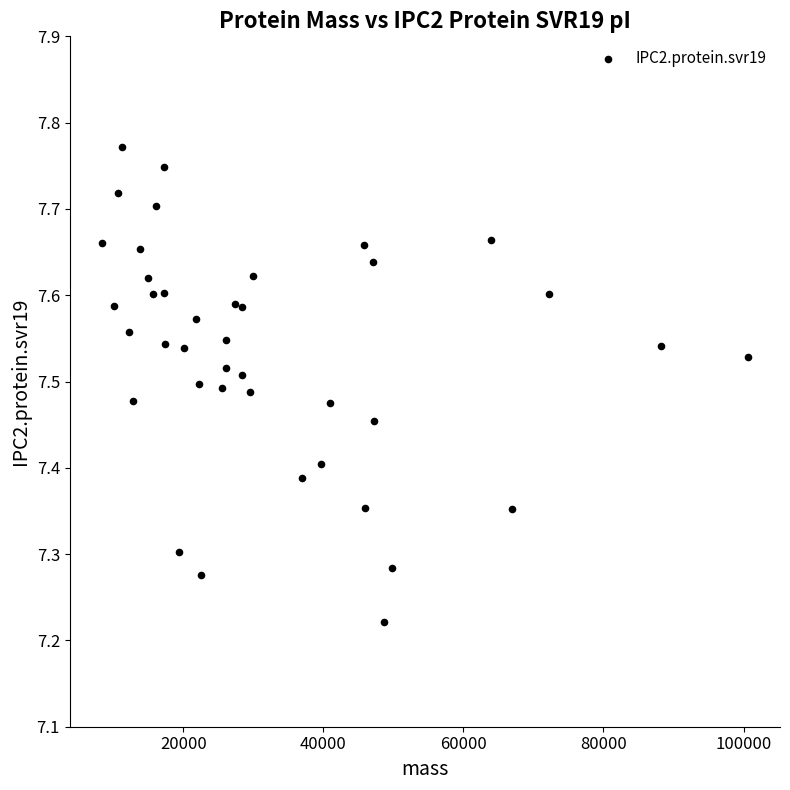

What is the range of X values (max minus min)?

92219.1